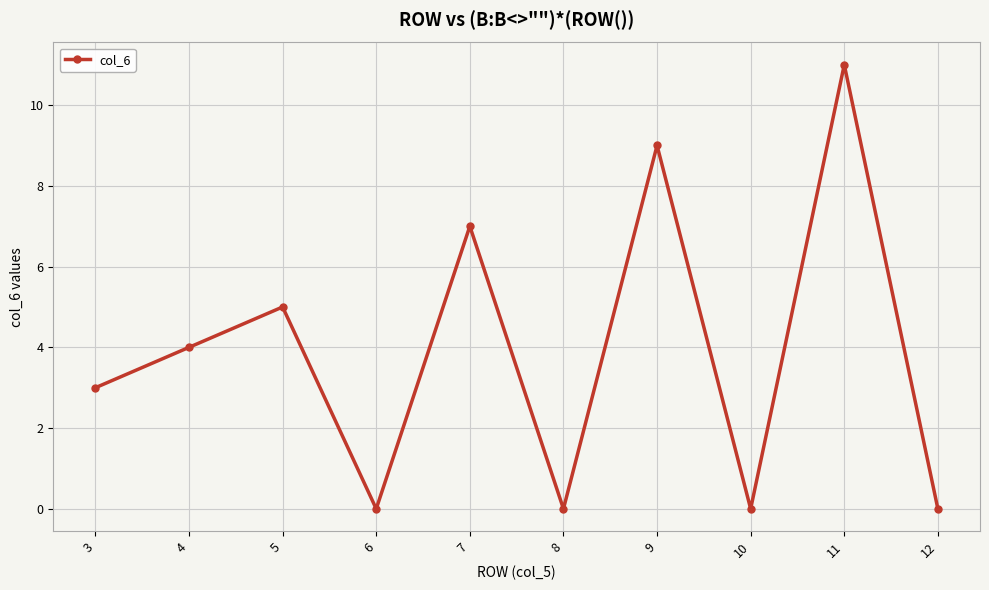

How many lines are shown in the chart?

1